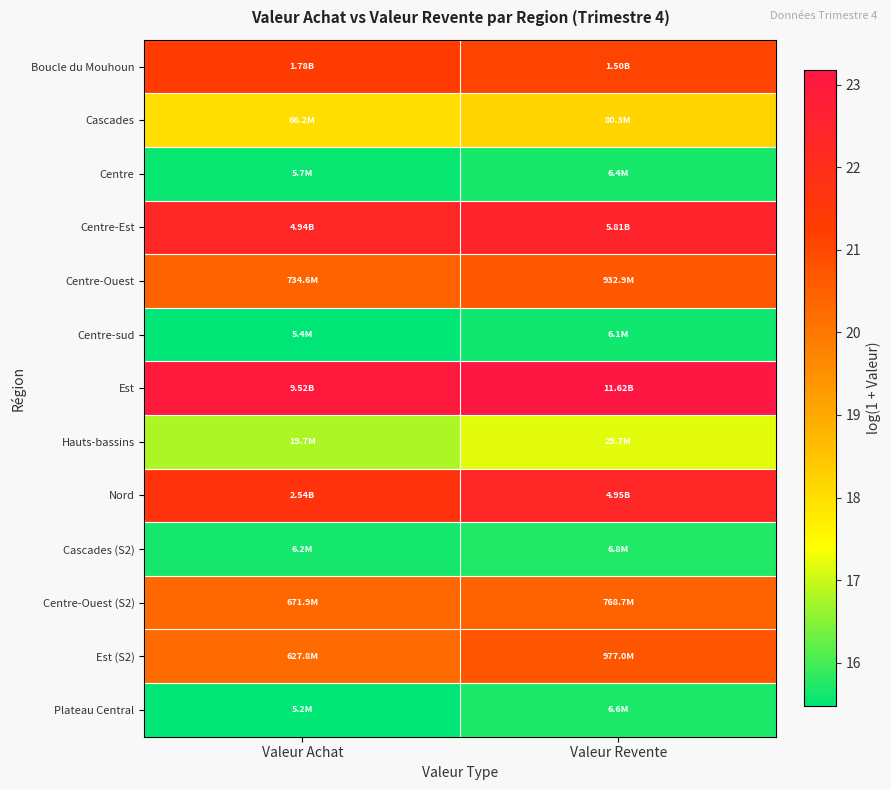

At which category is the sum across all series the highest?

Valeur Revente